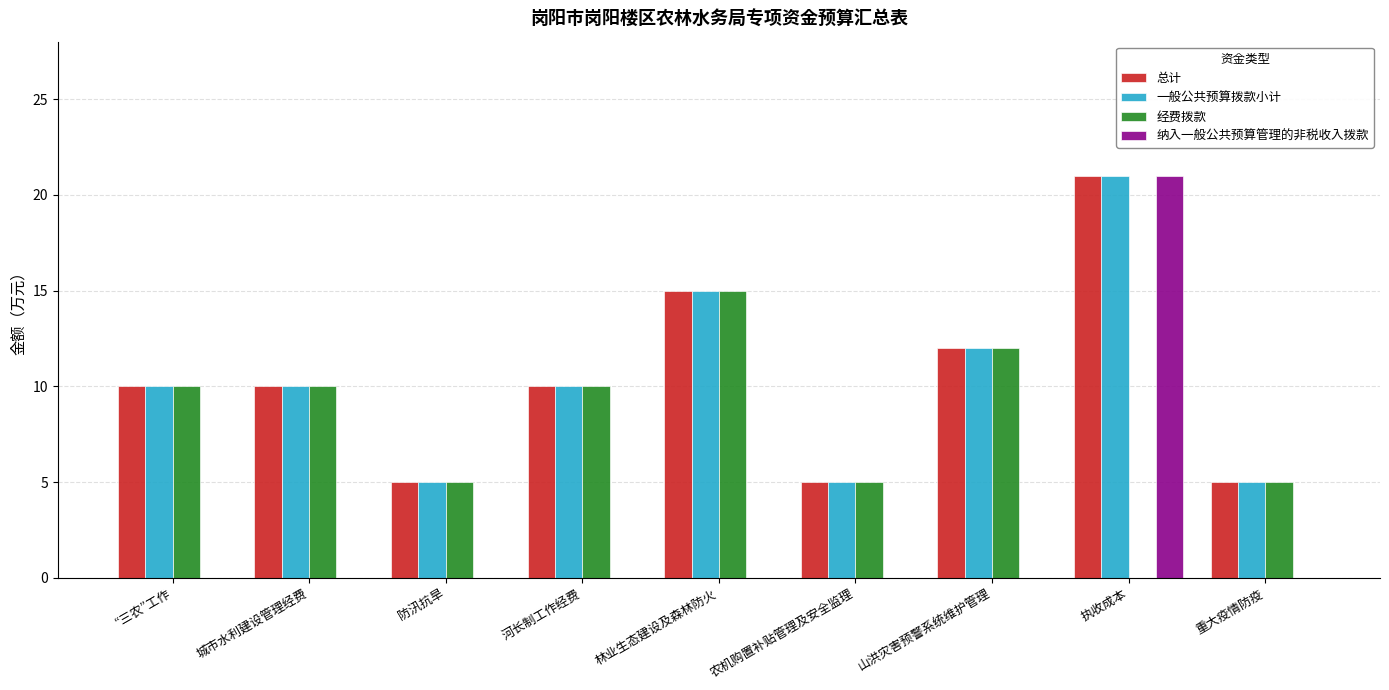

True or false: 经费拨款 has a value of 5 at 重大疫情防疫.

True